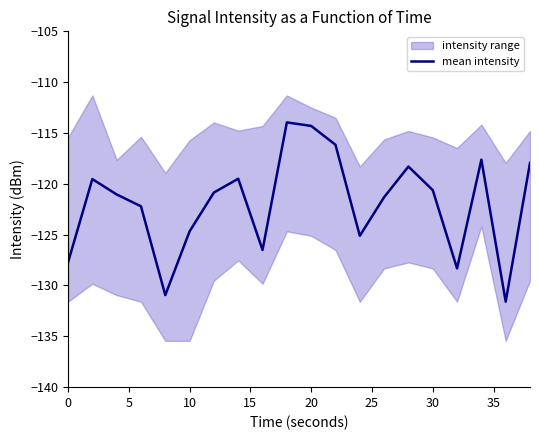

What is the difference between the maximum and minimum values?

17.6